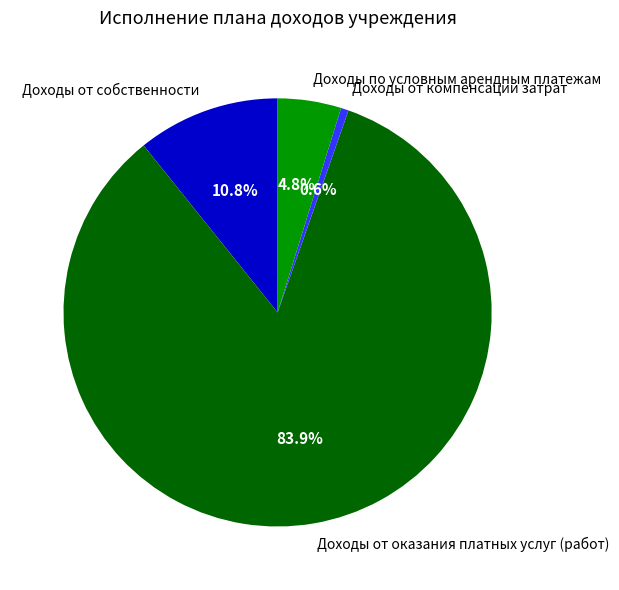

What is the ratio of the value at Доходы от компенсации затрат to the value at Доходы по условным арендным платежам?

0.1